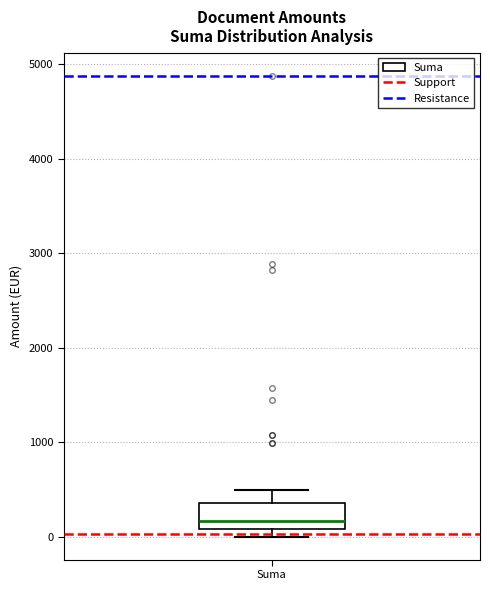

Transcribe this box plot: give where the median line is, the range the box spans, and where the two whiskers end, as read against the y-axis. The values are not printed on the chart, so give them approximately, as read against the axis.

median 200, box 100 to 400, whiskers 0 to 500